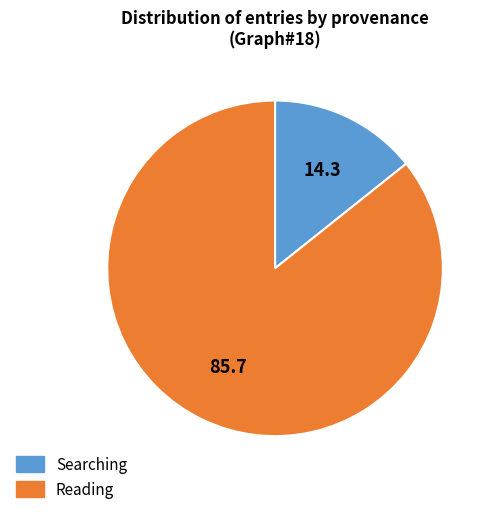

Is there a majority slice in this chart?

Yes